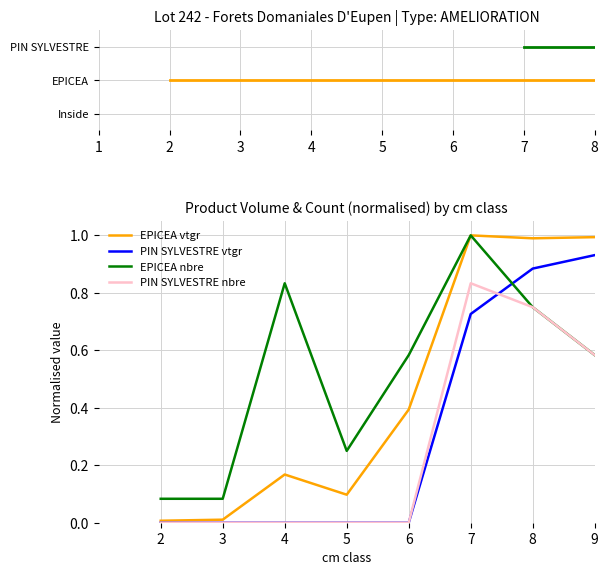

What is the value of the EPICEA point at the 6th from the left?

1.0